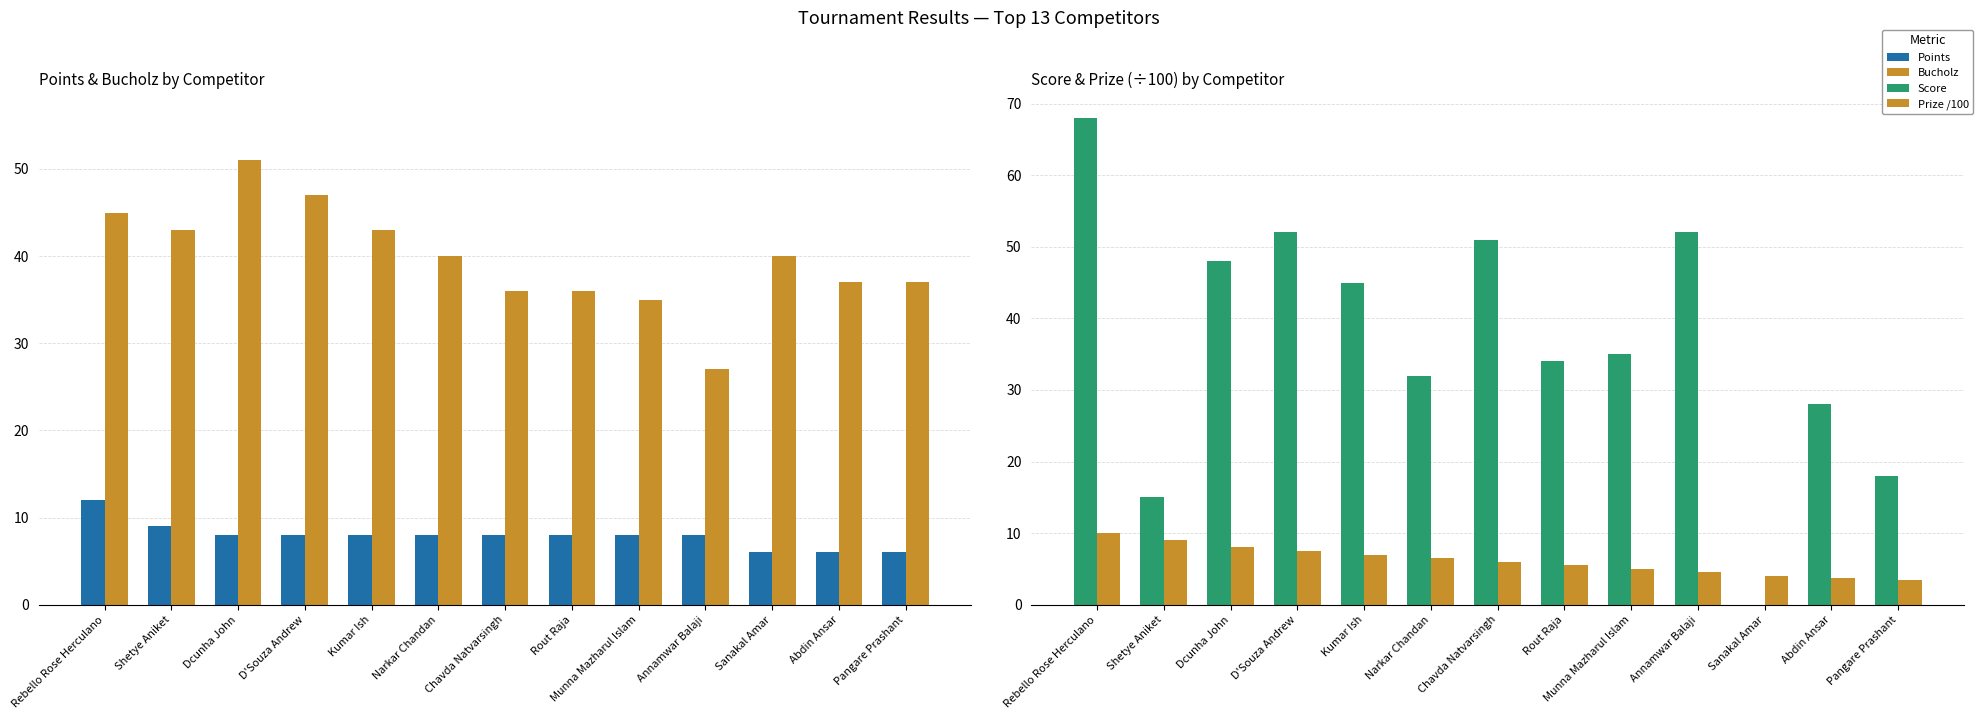

Which series has the largest total across all categories?

Bucholz